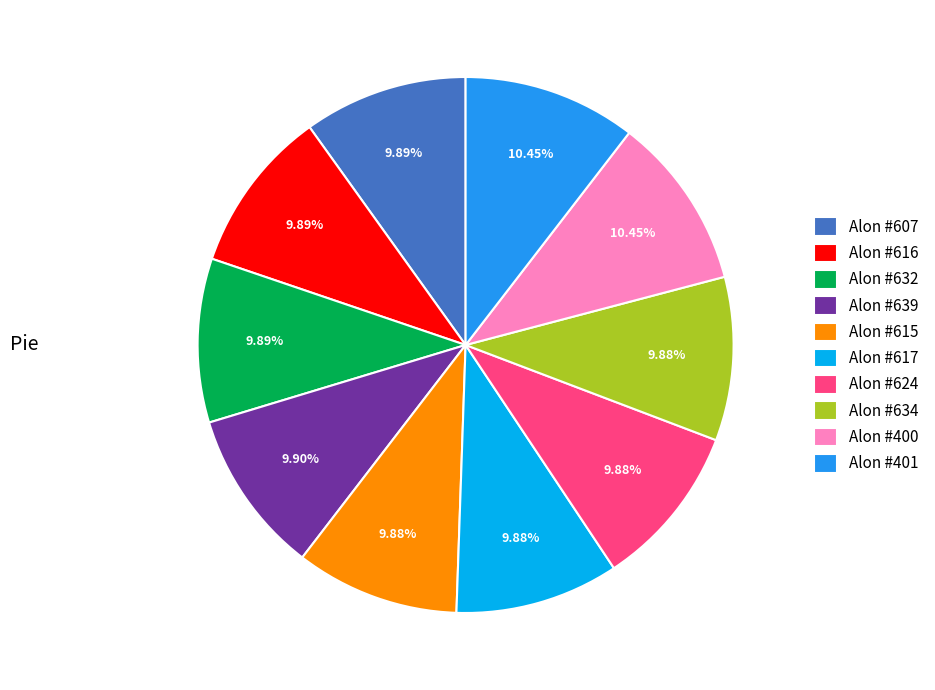

Count the number of slices in the pie.

10